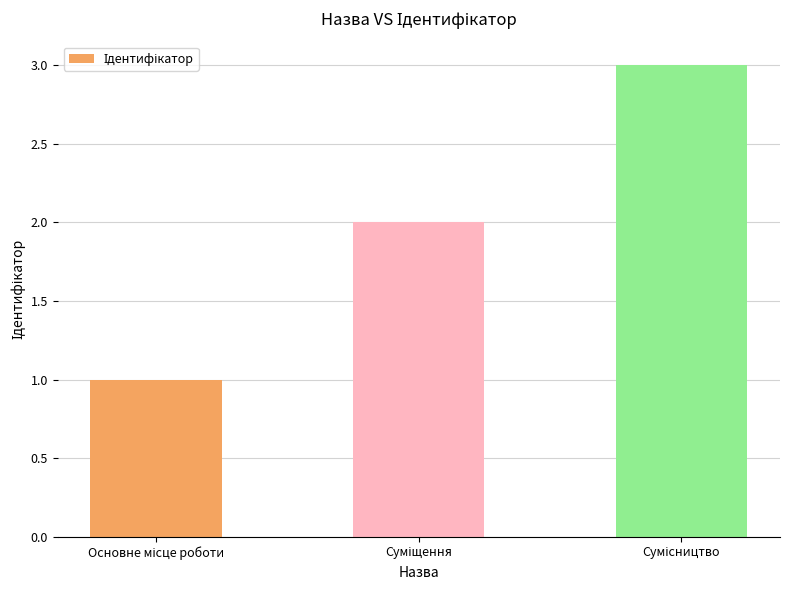

How many data points are less than 2?

1